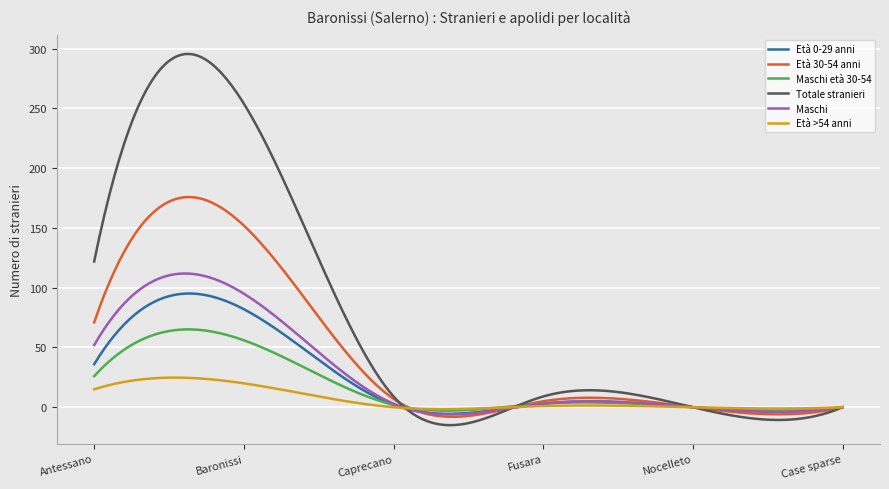

Which series has the widest spread of values?

Totale stranieri